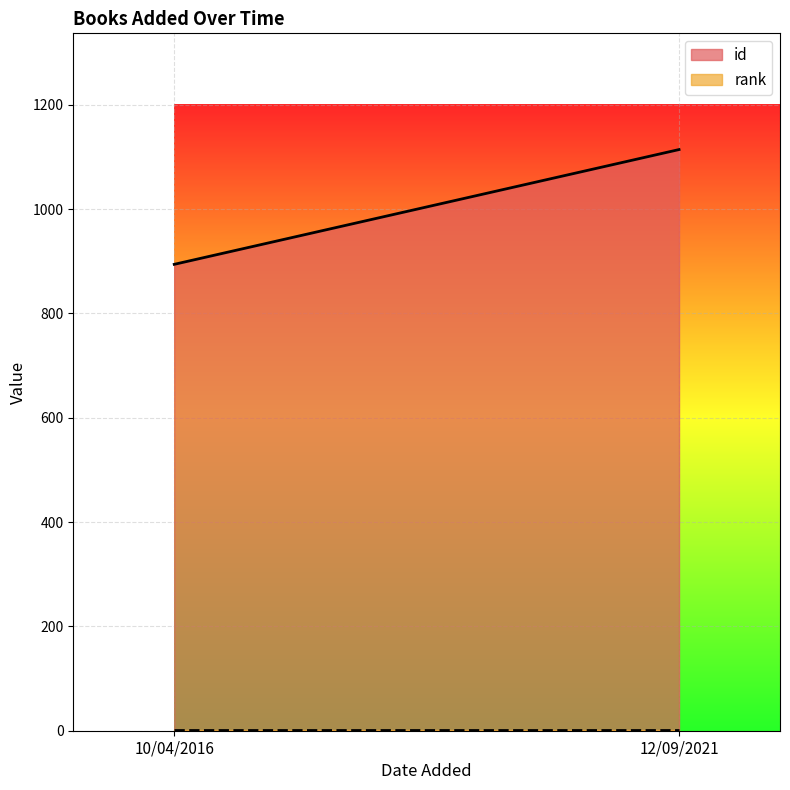

Reading left to right, transcribe all the data shown in this chart.

id: 10/04/2016=894	12/09/2021=1114
rank: 10/04/2016=1	12/09/2021=1